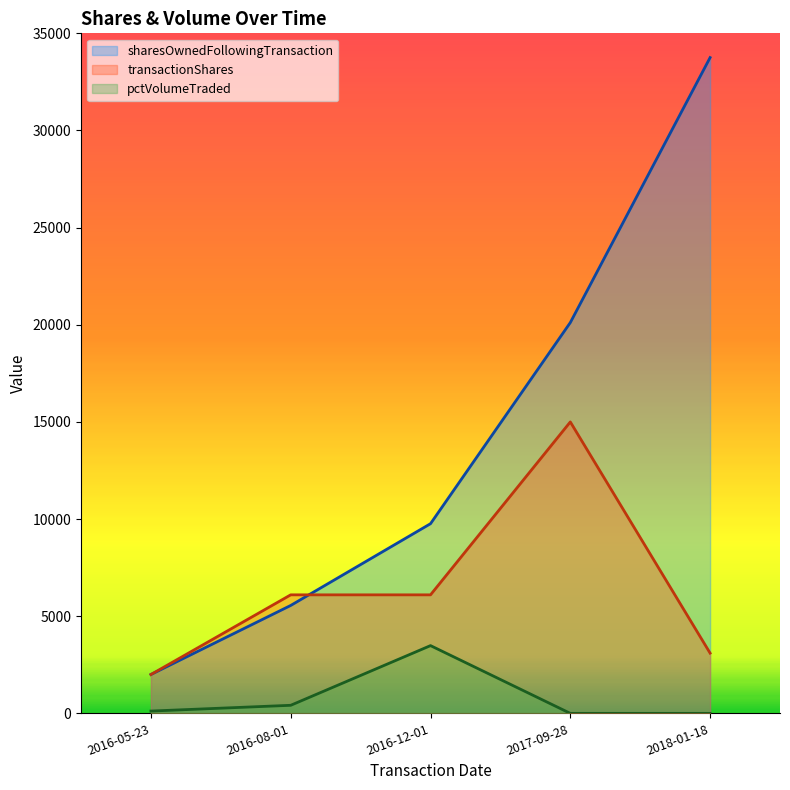

At how many categories does at least one series exceed 10451?

2